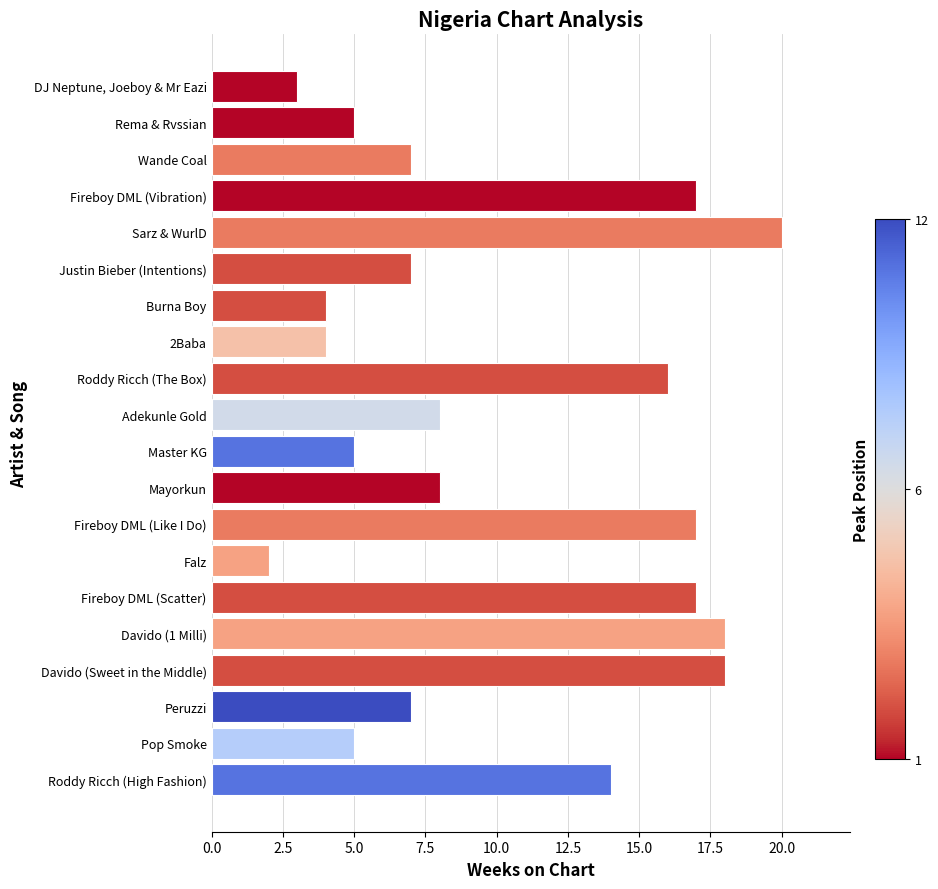

The chart shows a value of 7 at Pop Smoke. True or false?

False